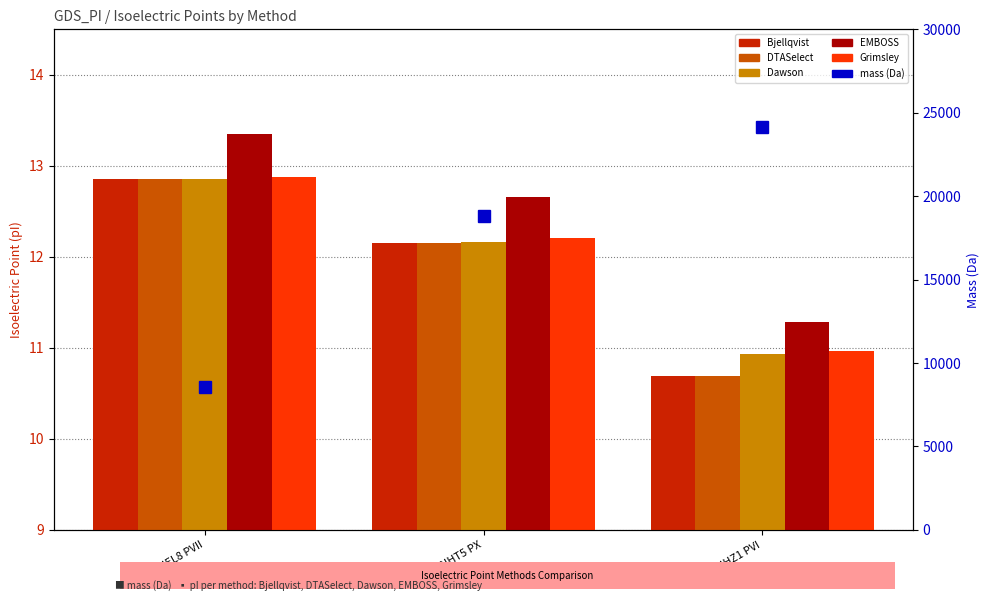

What is the spread (max minus min) of values at U5NHZ1 PVI?

24117.7